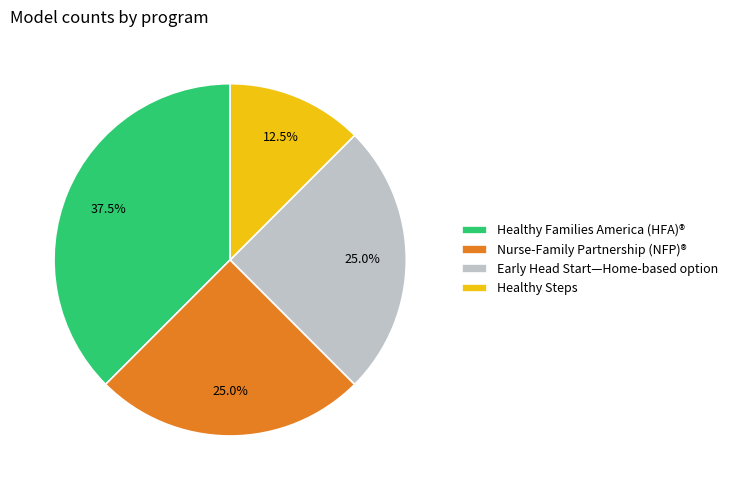

Which has a higher value, Early Head Start—Home-based option or Healthy Steps?

Early Head Start—Home-based option